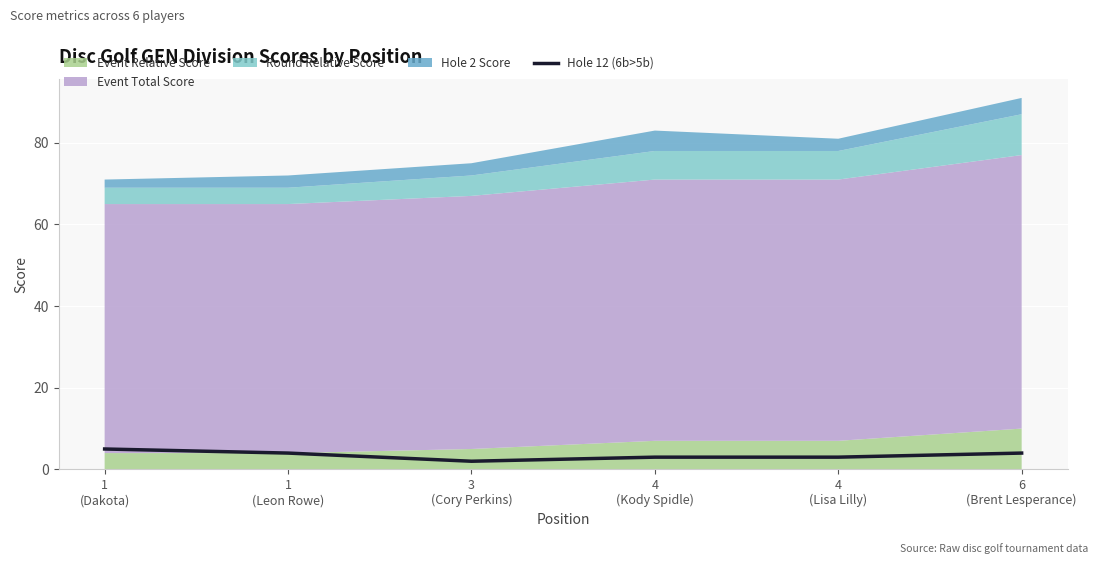

Read the value at 1
(Leon Rowe).

4